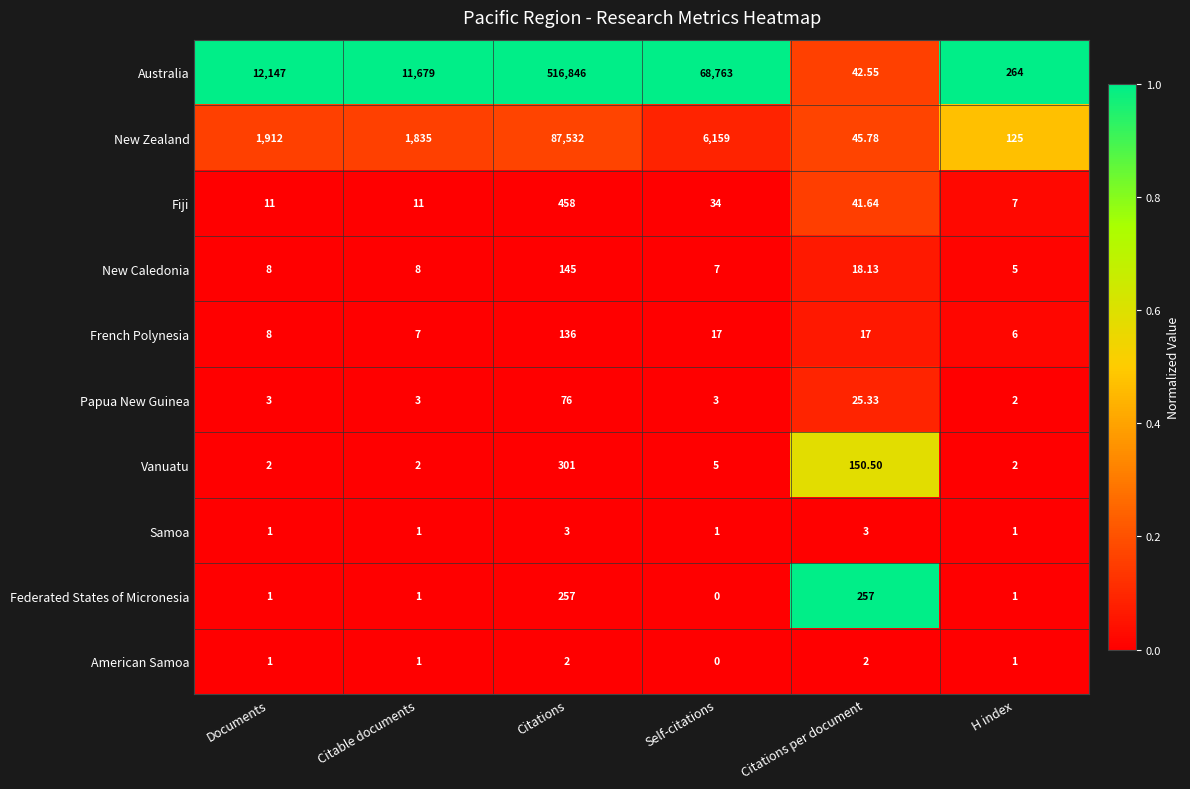

Which series changed the most between Documents and Citations per document?

Australia